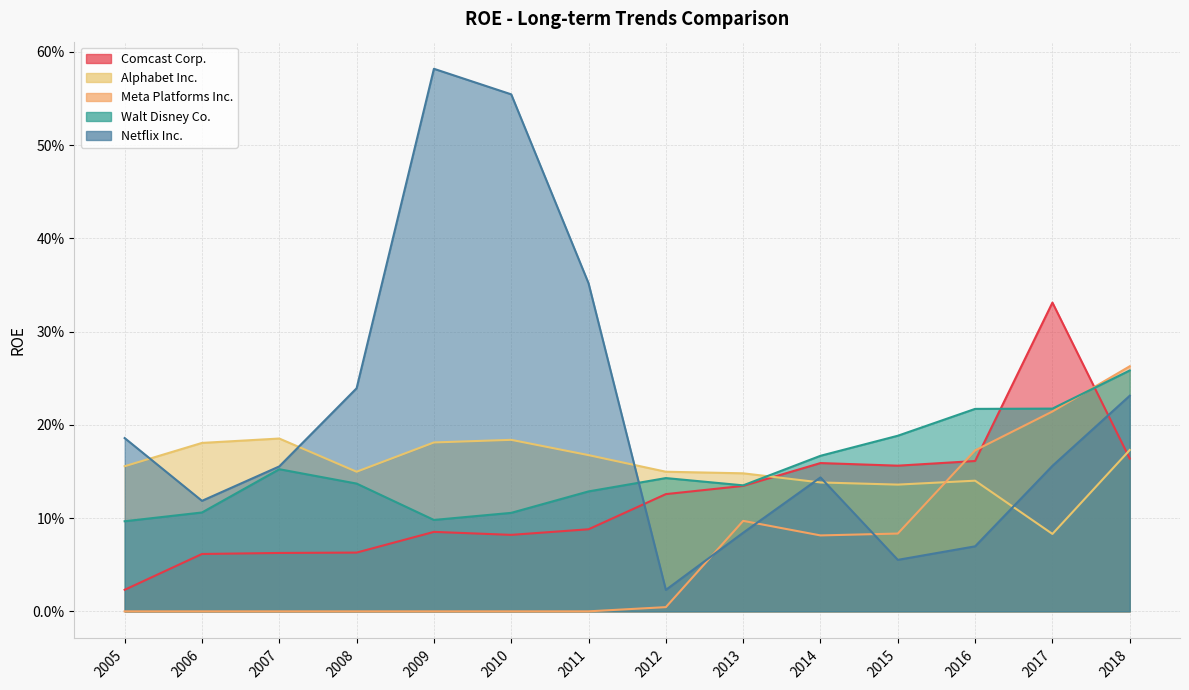

What is the average value of the Netflix Inc. series?

0.2